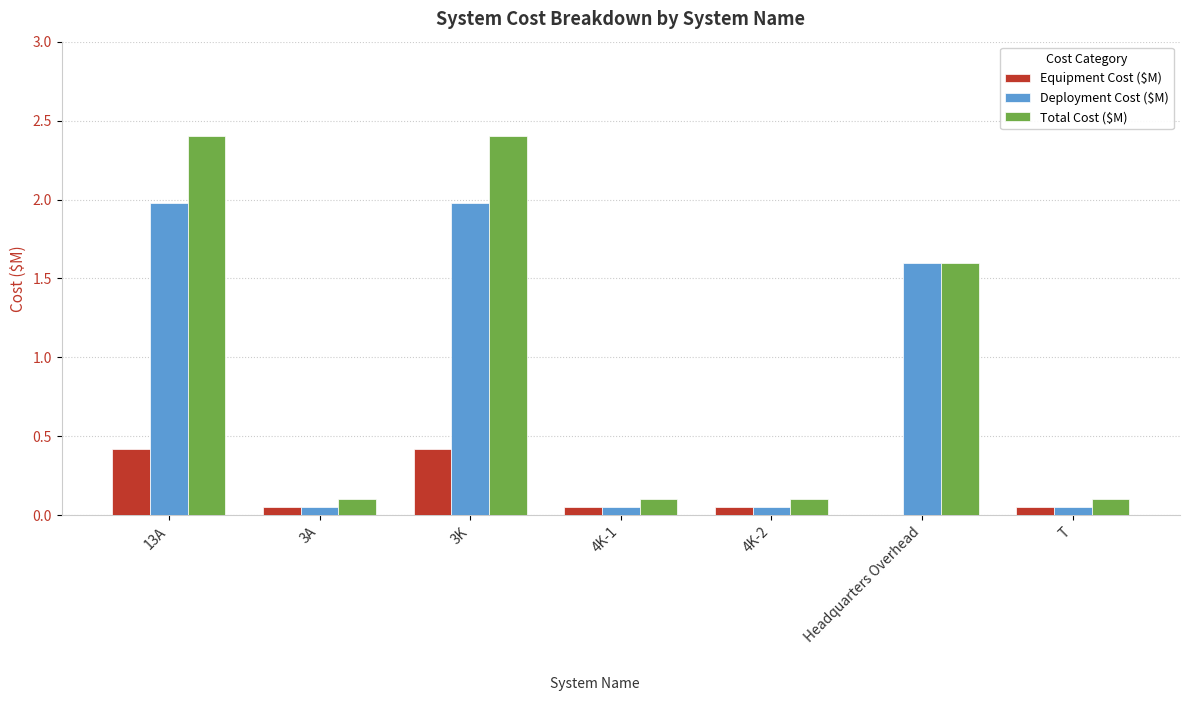

How many groups of bars are there?

7